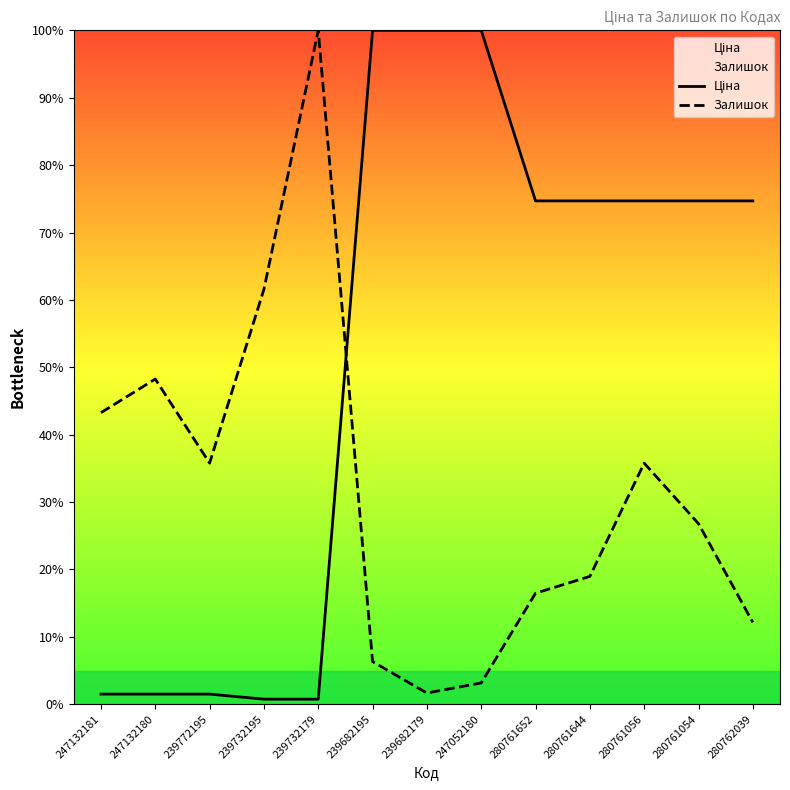

Rank the series by their average value, from highest to lowest.

Ціна, Залишок